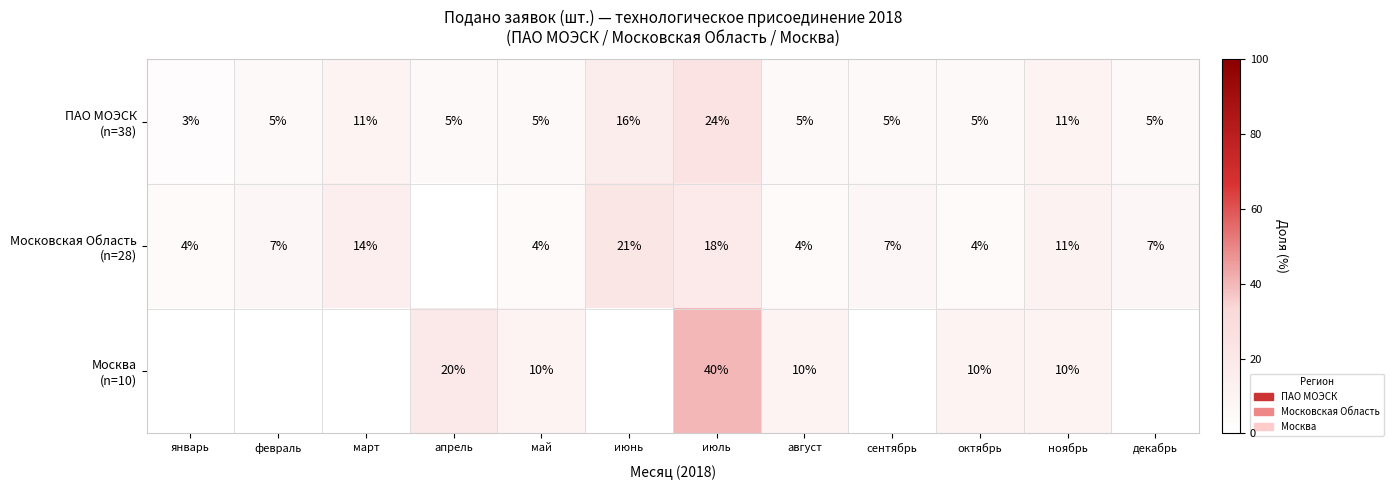

What is the total value across all series at ноябрь?

32